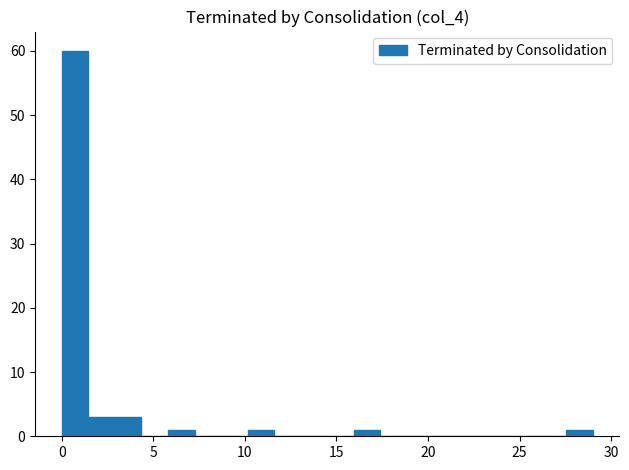

Around what value on the x-axis is the tallest bar? Give the approximate position of its centre, as read against the axis.

0.5